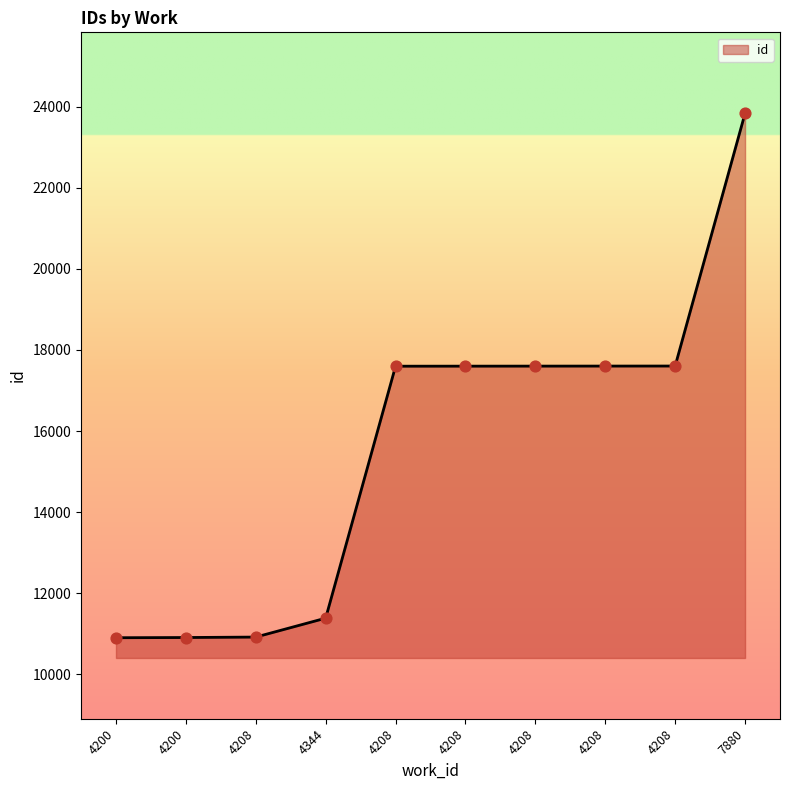

Which has a higher value, 4200 or 4208?

4208